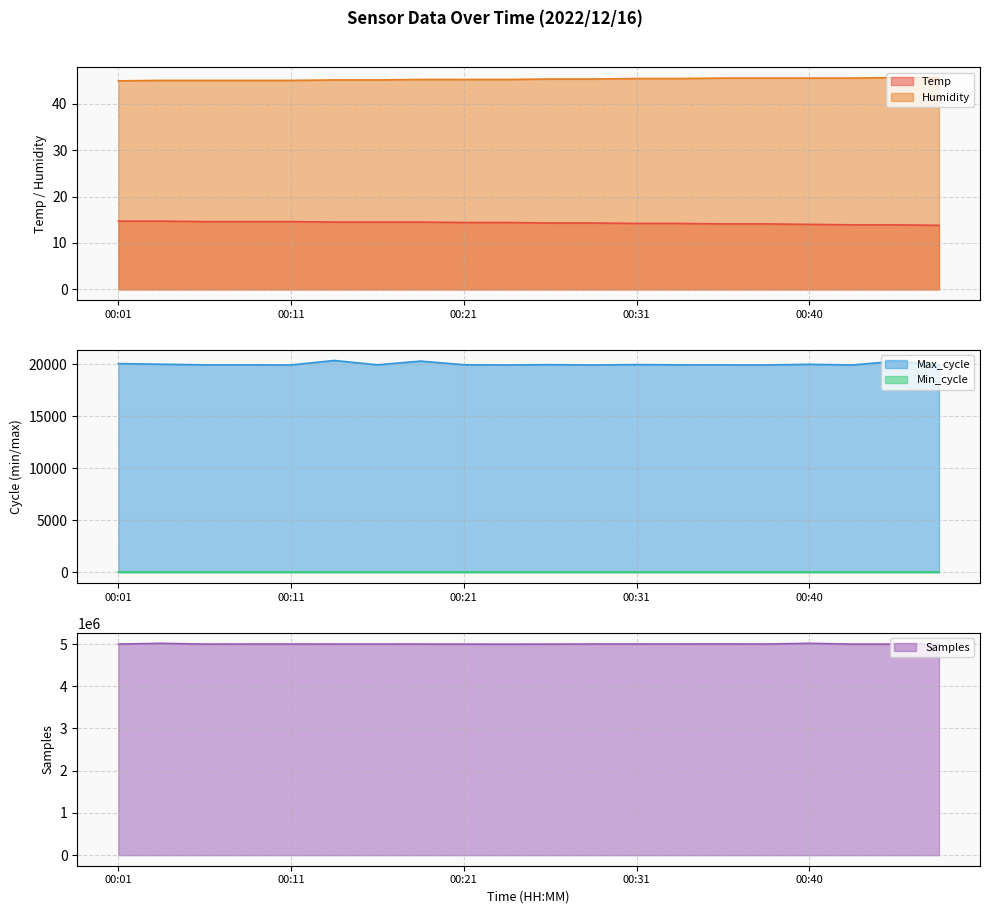

True or false: Max_cycle has a value of 4111.6 at 00:14.

False